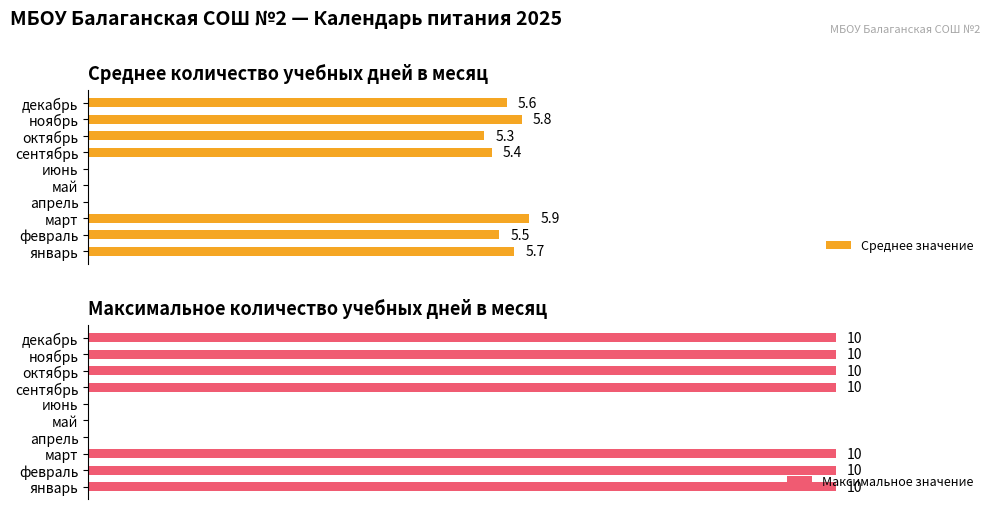

What are all the series names shown in the legend?

Среднее значение, Максимальное значение